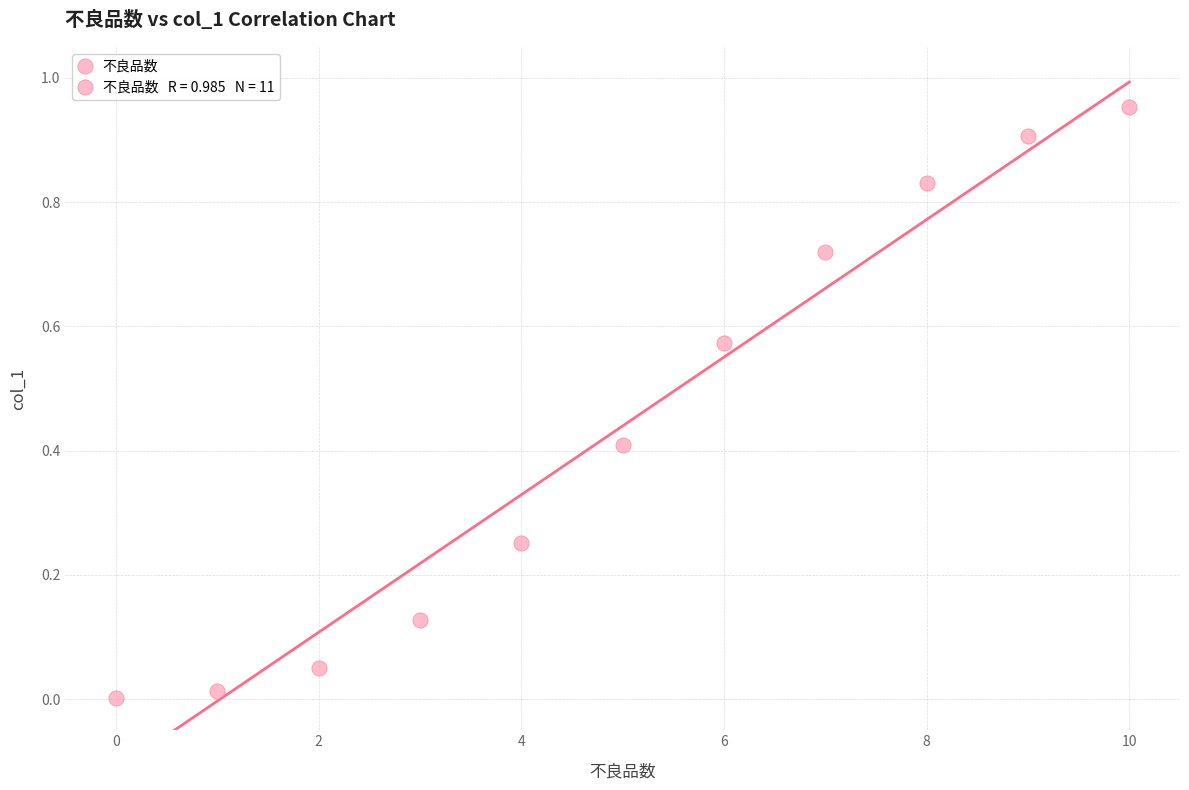

What is the average Y value?

0.4